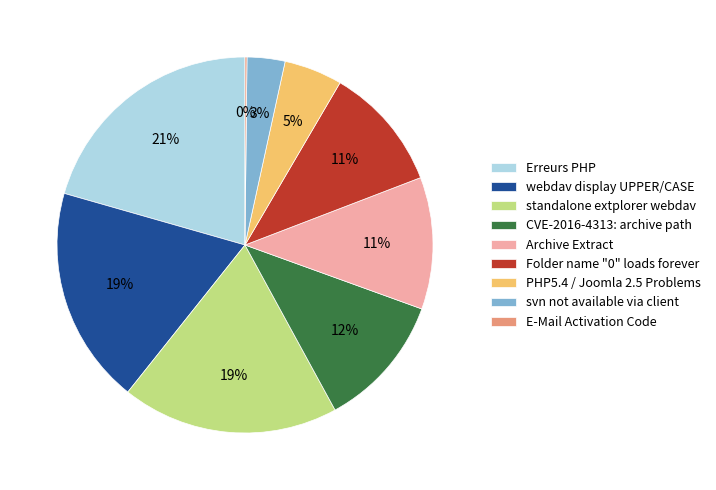

What is the largest slice in the pie chart?

Erreurs PHP